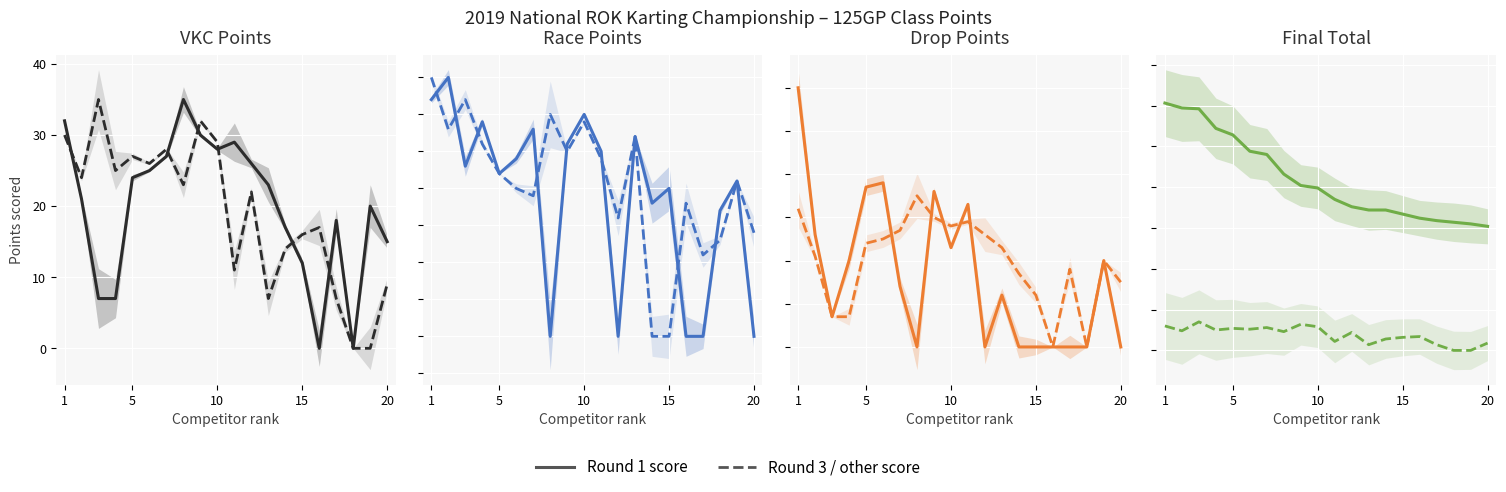

At which label does TOTAL DROP POINTS first exceed 14?

1